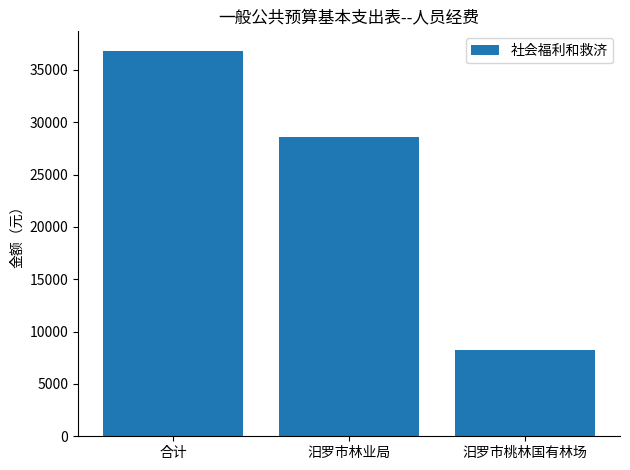

List the labels in order of value, largest first.

合计, 汨罗市林业局, 汨罗市桃林国有林场